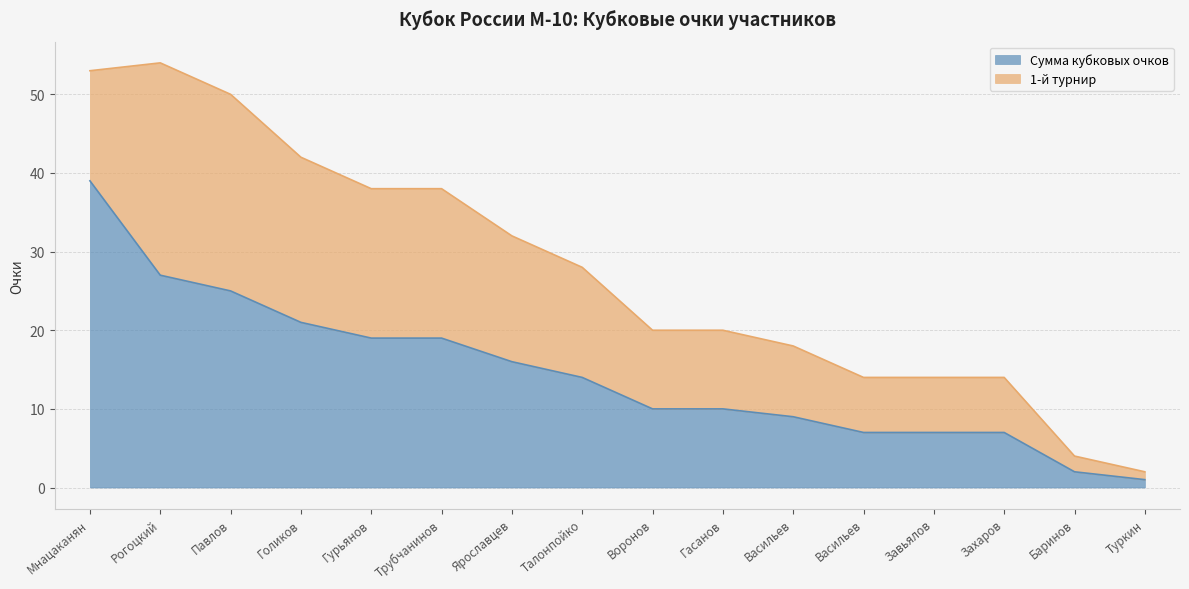

True or false: there are more than 0 points higher than both neighbors.

False